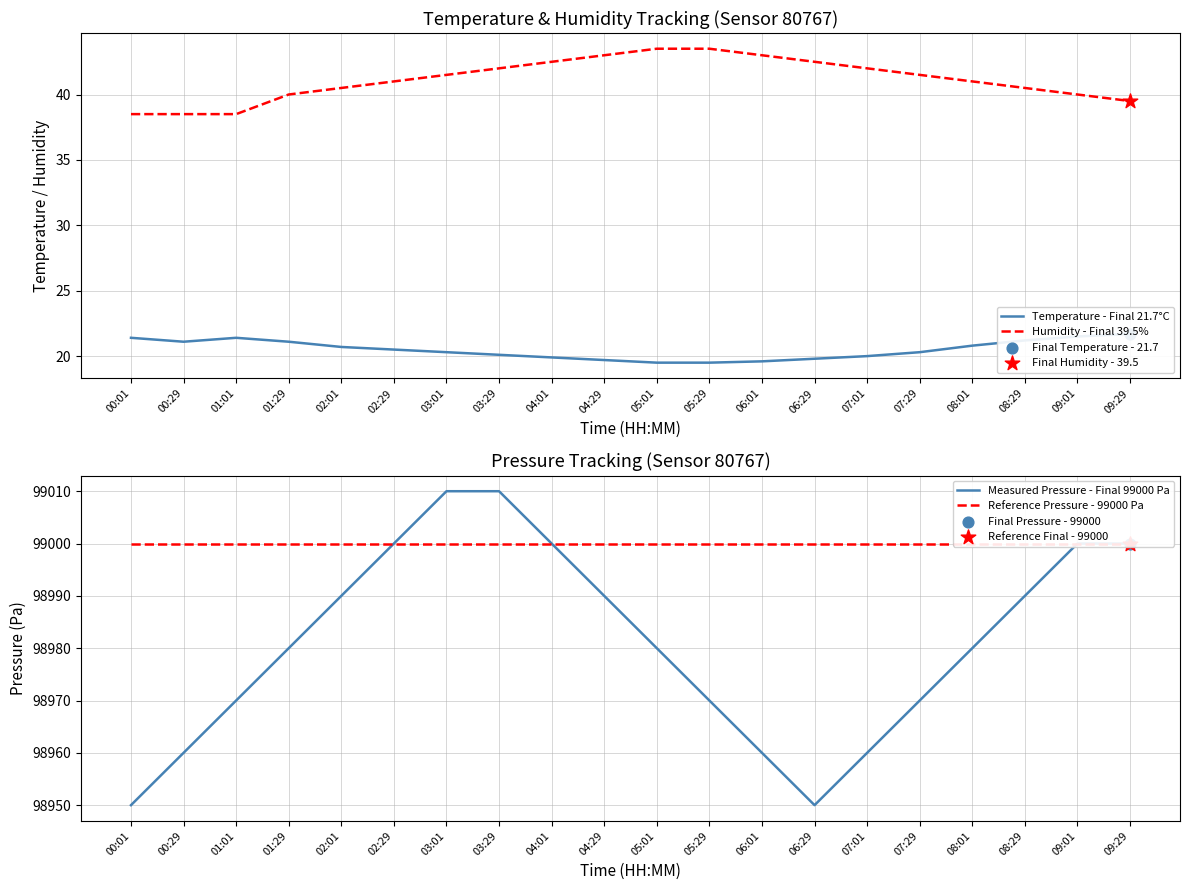

At how many categories does at least one series exceed 77452?

20